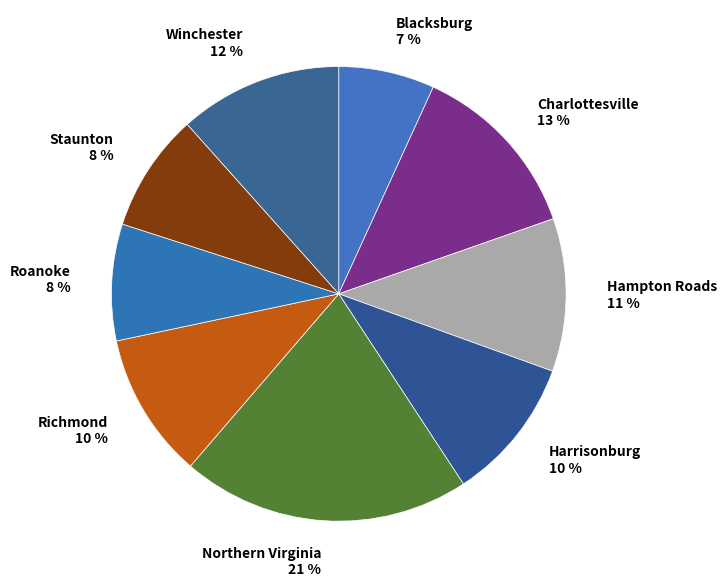

Is there a majority slice in this chart?

No